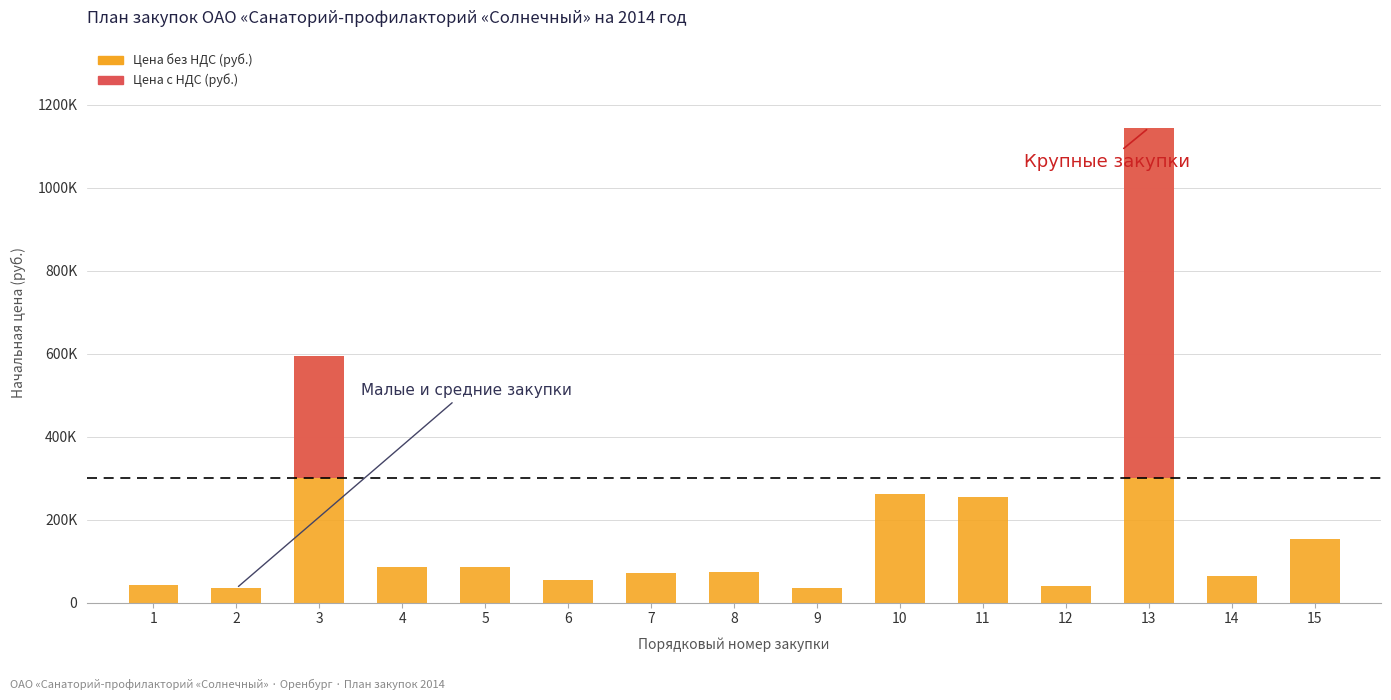

How many data points does each series have?

15